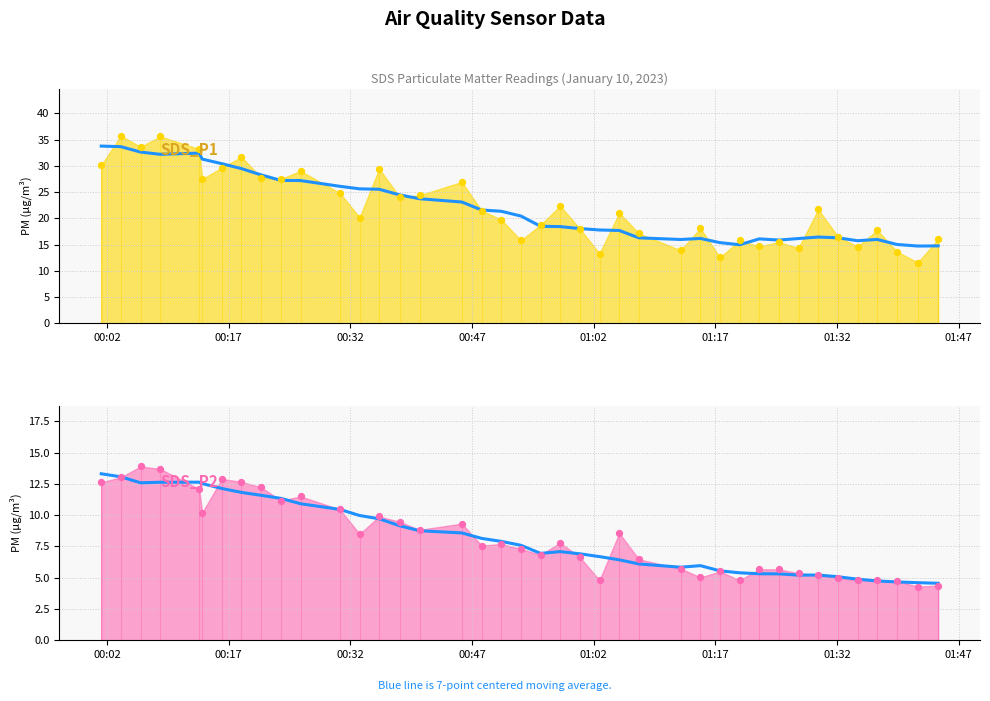

Which series has the largest total across all categories?

SDS_P1 (7-pt avg)